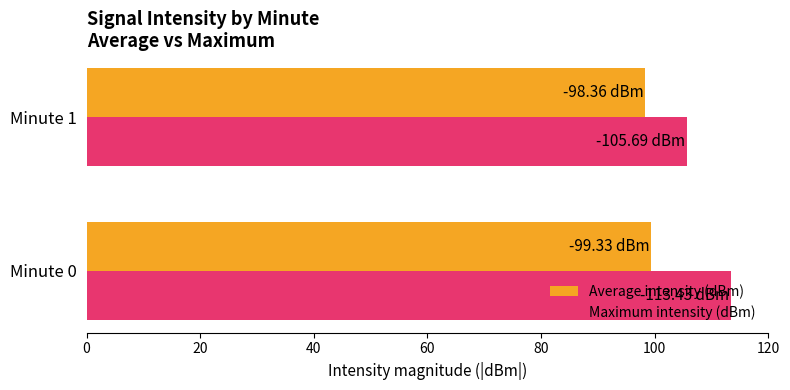

List the series in order of their overall mean, highest first.

Maximum intensity (dBm), Average intensity (dBm)